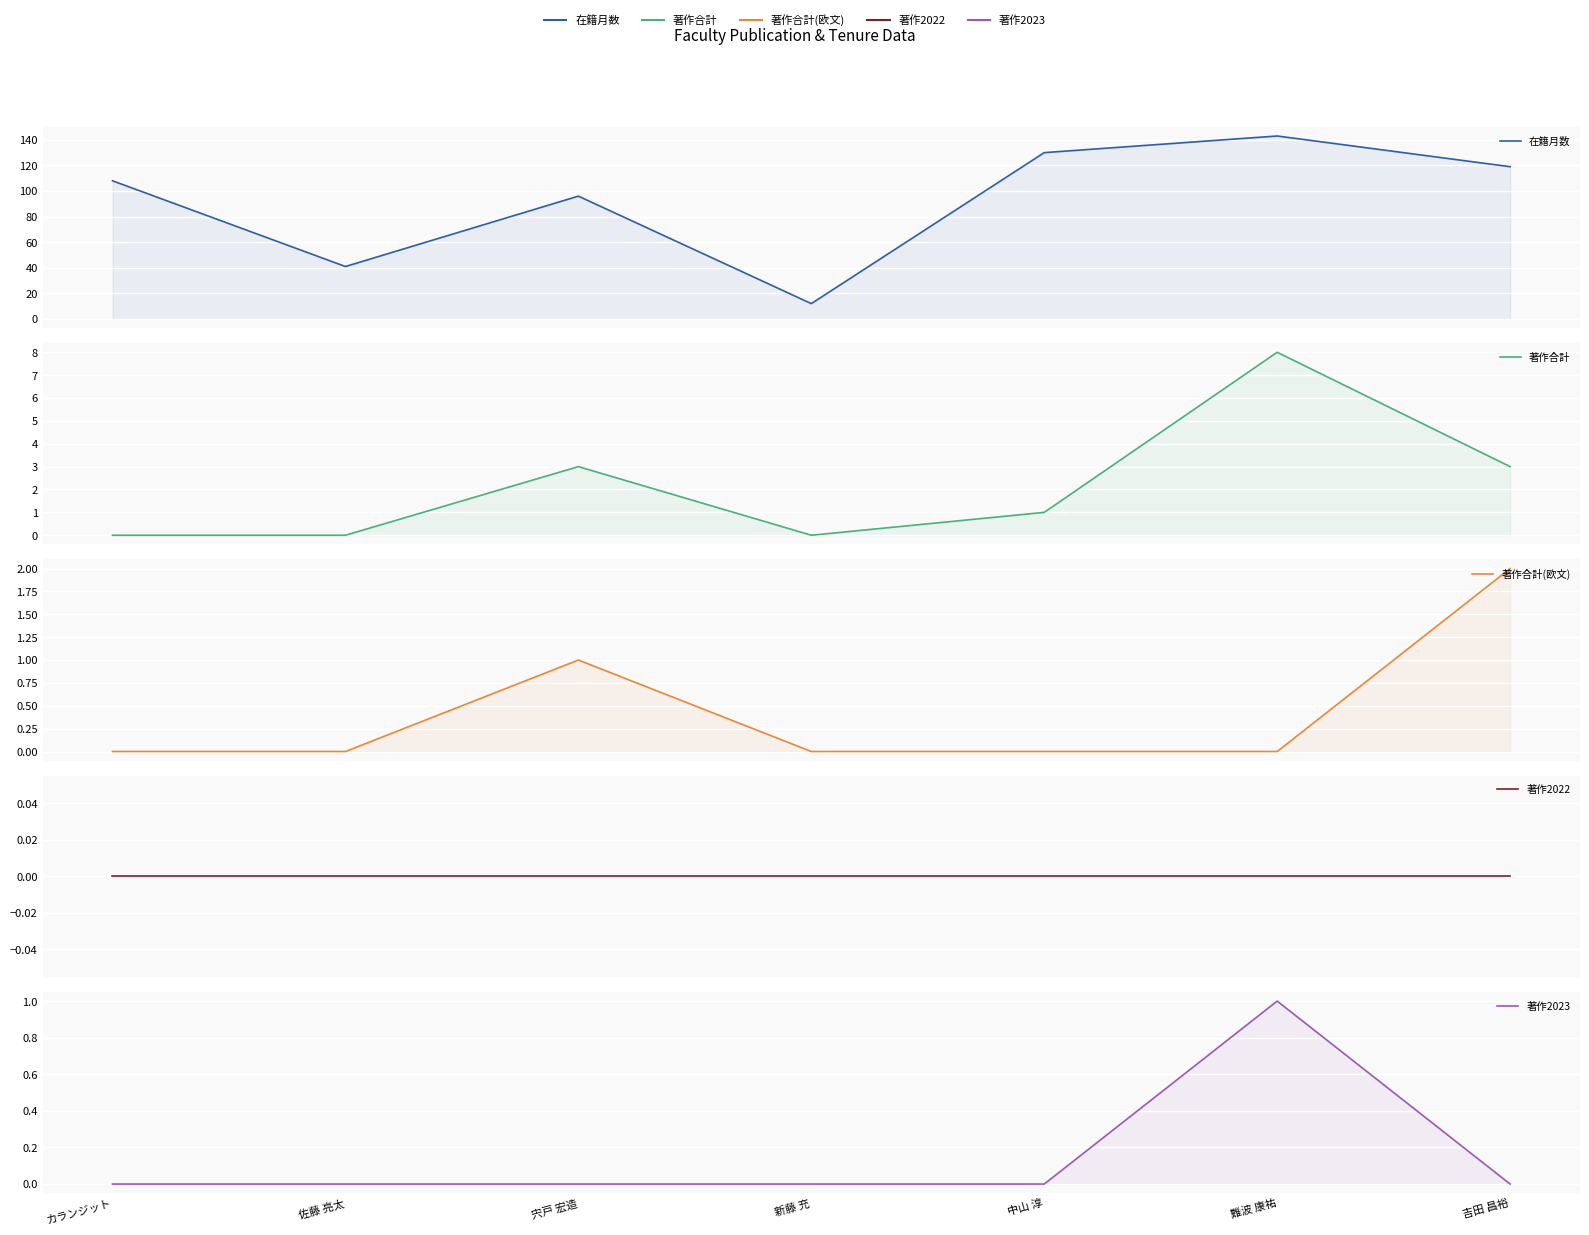

At 新藤 充, list the series in order from largest to smallest.

在籍月数, 著作合計, 著作合計(欧文), 著作2022, 著作2023